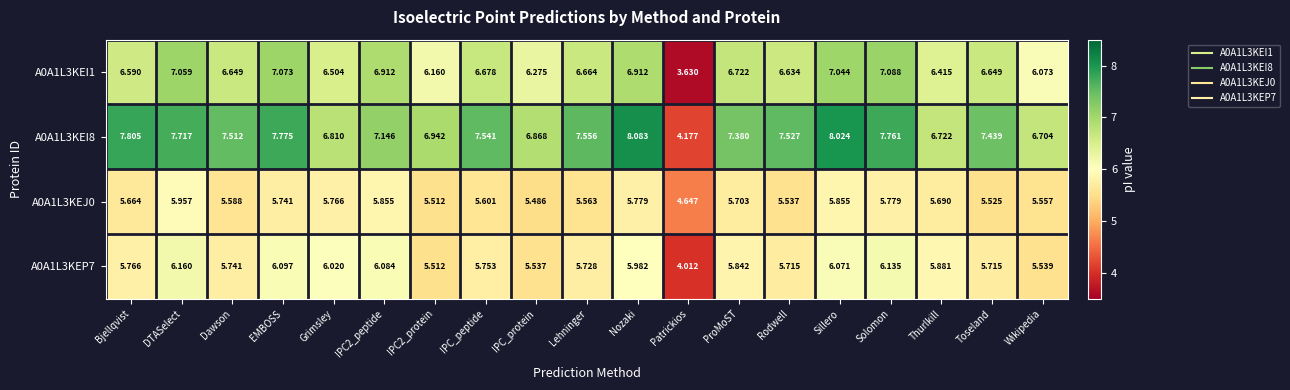

At which label does A0A1L3KEP7 first exceed 5?

Bjellqvist